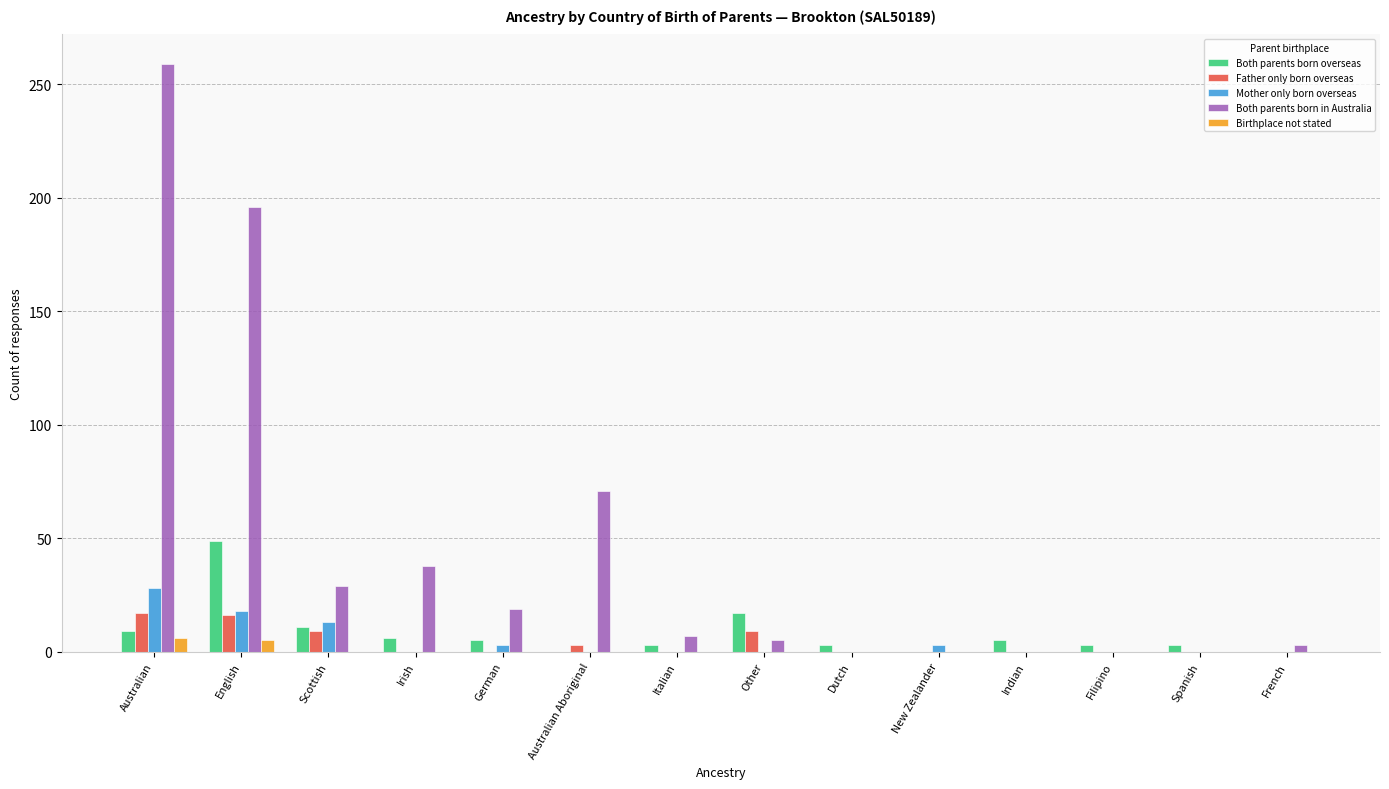

Count the number of categories in the chart.

14